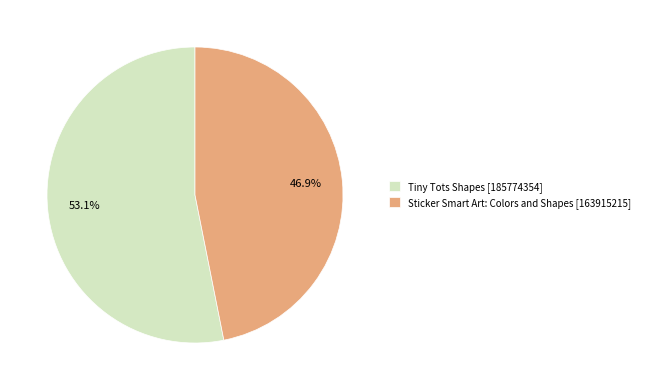

True or false: Tiny Tots Shapes accounts for 67% of the total.

False